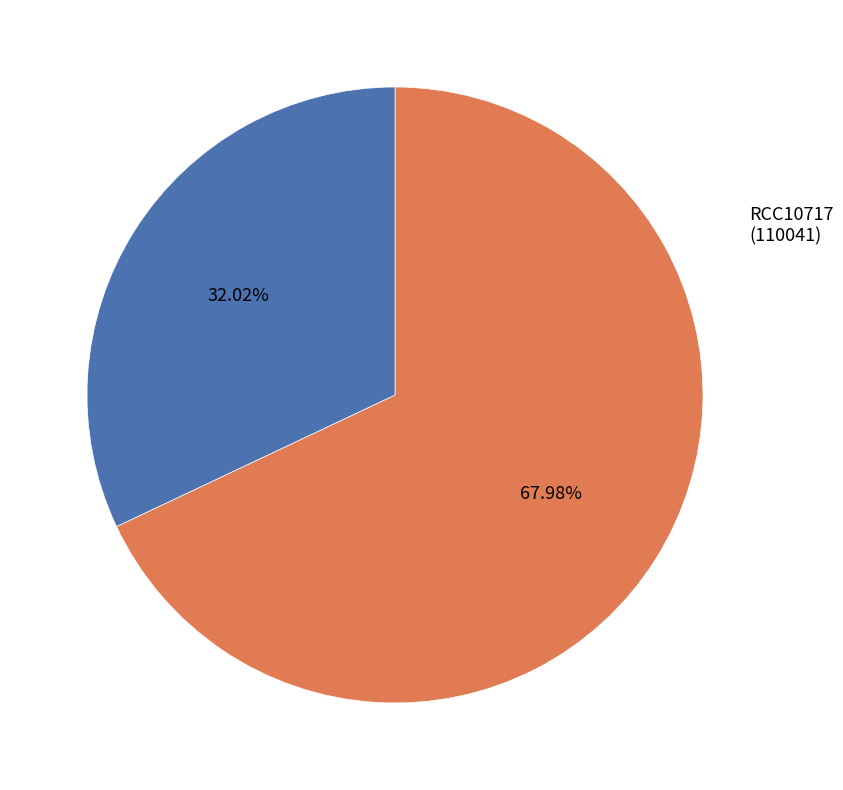

To the nearest percent, what is the average slice percentage?

50%